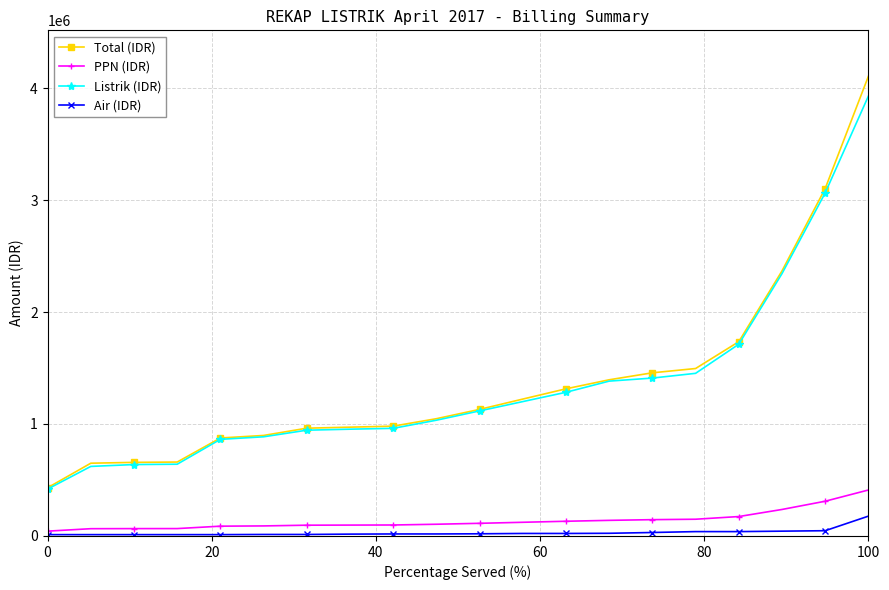

Count the number of categories in the chart.

20